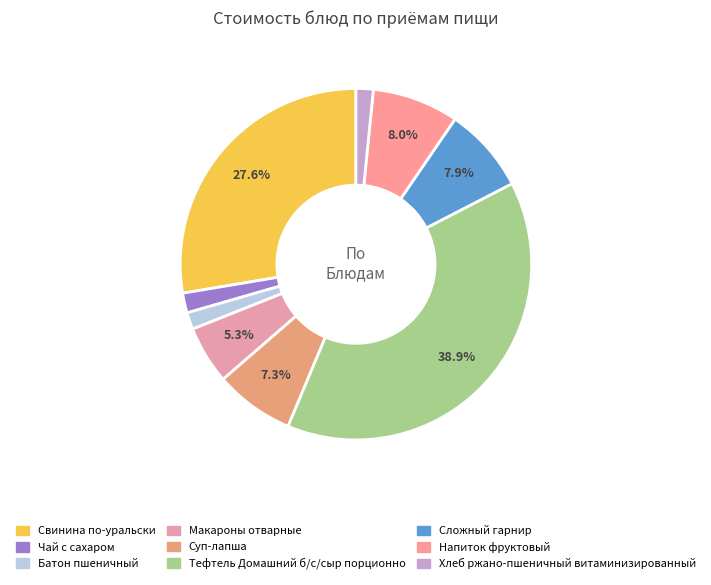

Is there a majority slice in this chart?

No